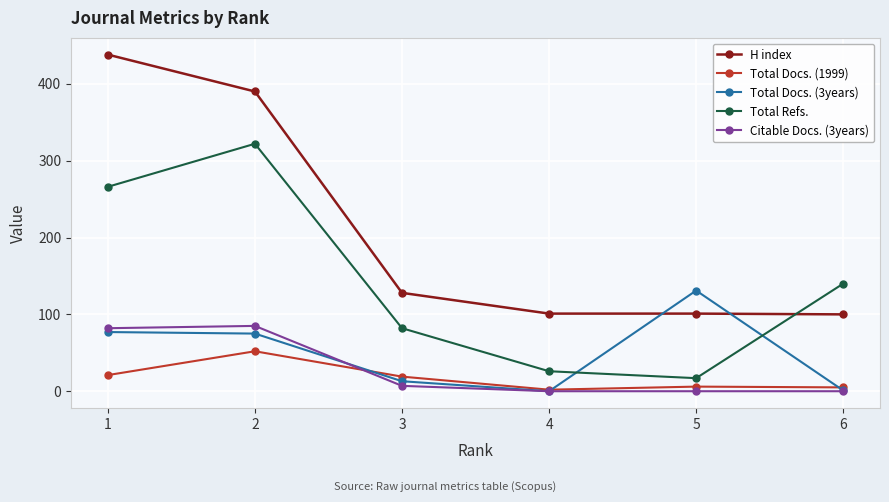

Which series has the largest total across all categories?

H index